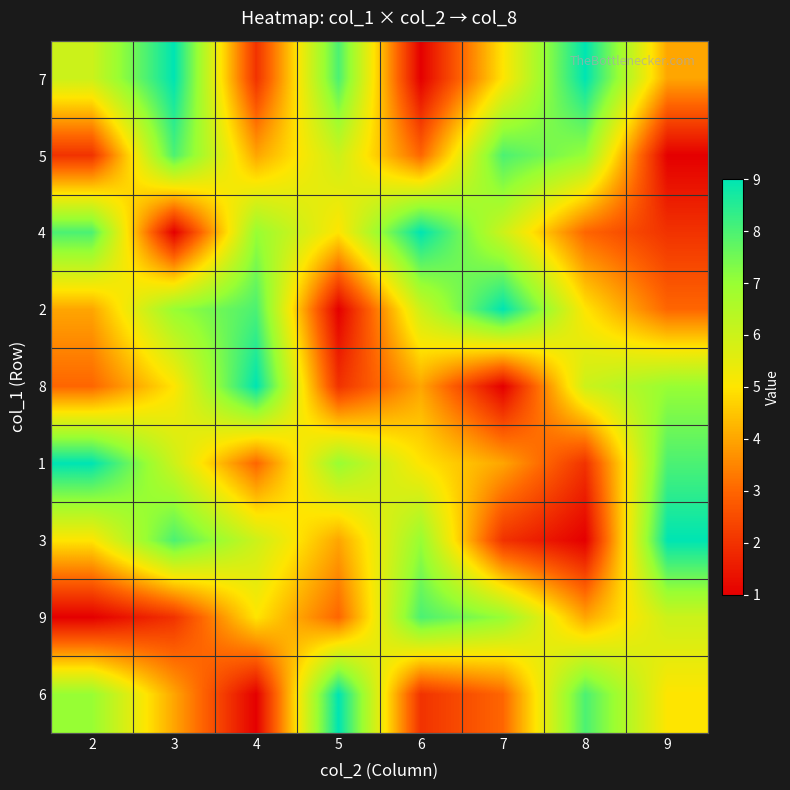

Reading right to left, list all the values displayed in this chart.

7: 9=4	8=9	7=5	6=1	5=8	4=2	3=9	2=6
5: 9=1	8=7	7=8	6=3	5=6	4=4	3=8	2=2
4: 9=2	8=3	7=6	6=9	5=5	4=7	3=1	2=8
2: 9=3	8=5	7=9	6=6	5=1	4=8	3=7	2=4
8: 9=7	8=6	7=1	6=4	5=2	4=9	3=5	2=3
1: 9=8	8=2	7=4	6=5	5=7	4=3	3=6	2=9
3: 9=9	8=1	7=2	6=7	5=4	4=6	3=8	2=5
9: 9=6	8=4	7=7	6=8	5=3	4=5	3=2	2=1
6: 9=5	8=8	7=3	6=2	5=9	4=1	3=4	2=7